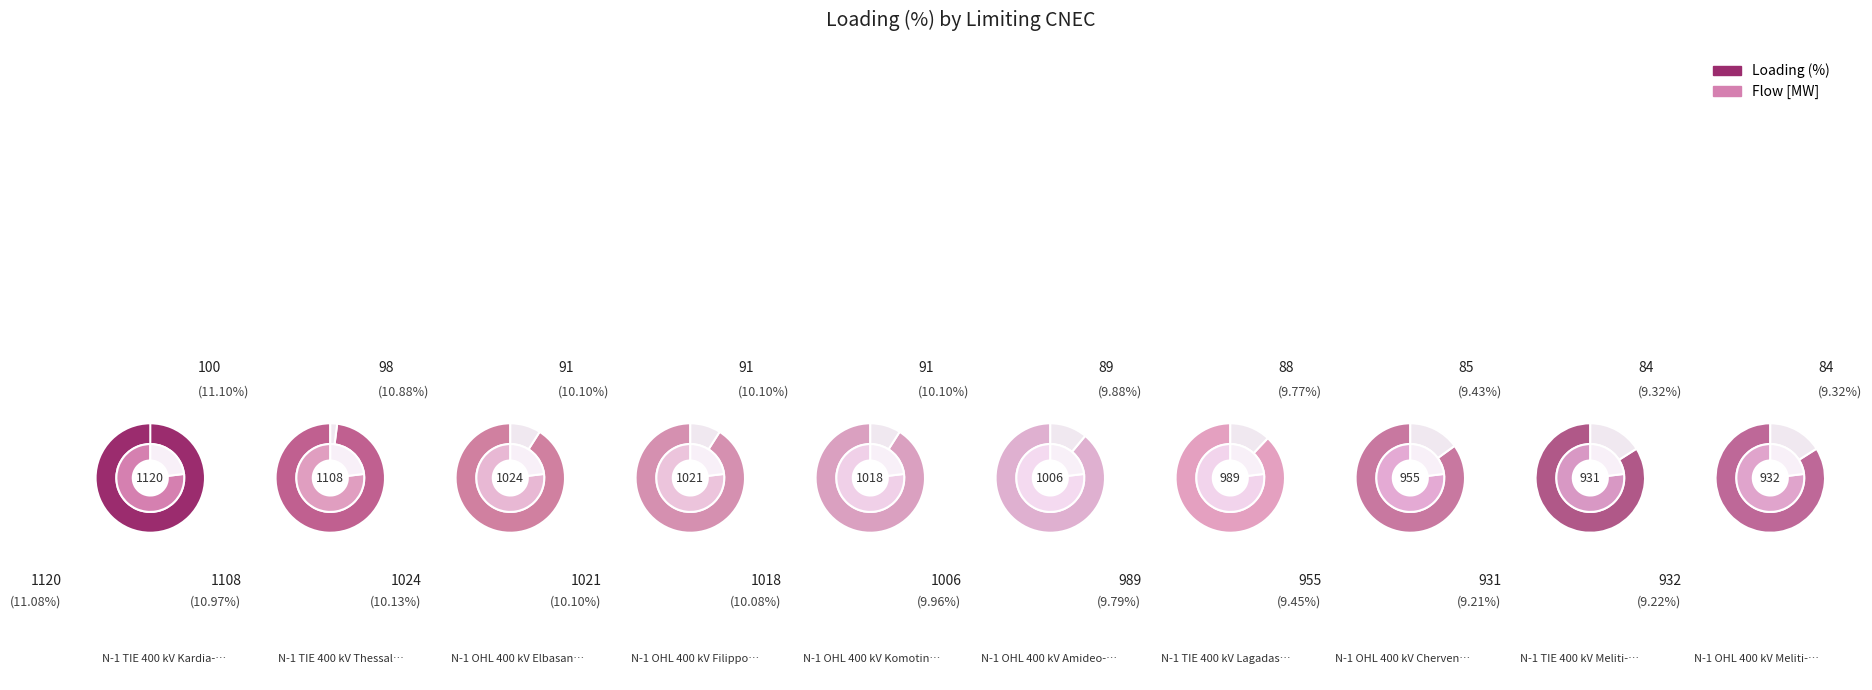

Combined, do N-1 OHL 400 kV Chervena Mogila-Blagoevgrad and N-1 OHL 400 kV Komotini-Nea Santa account for over 50%?

No